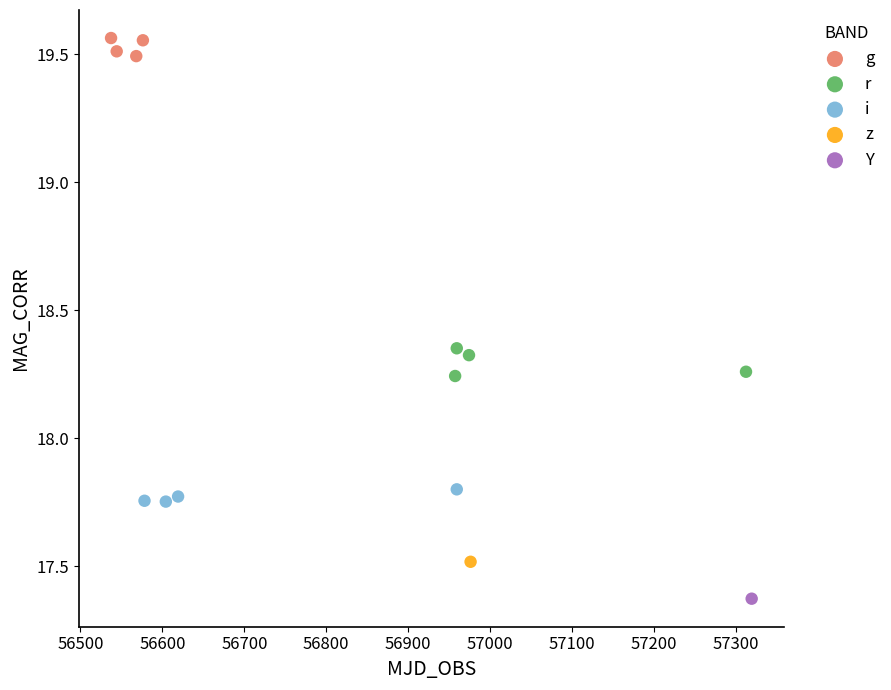

What are all the series names shown in the legend?

g, r, i, z, Y